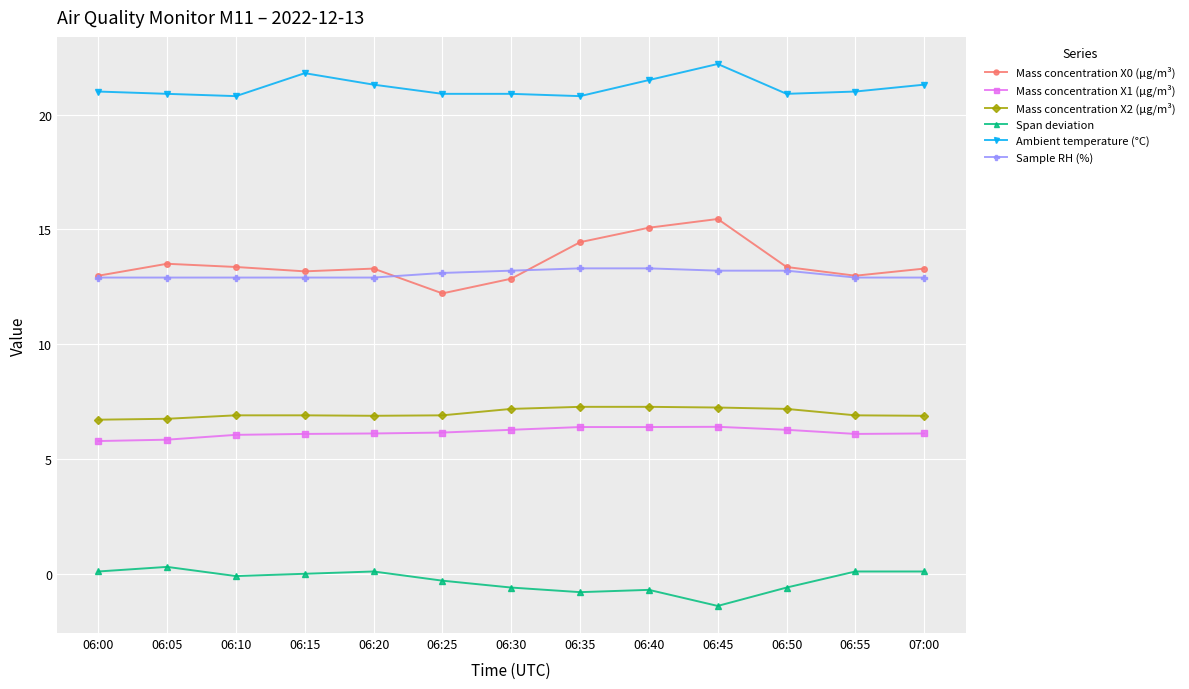

True or false: Mass concentration X1 (μg/m³) has more than 0 interior local peaks.

True